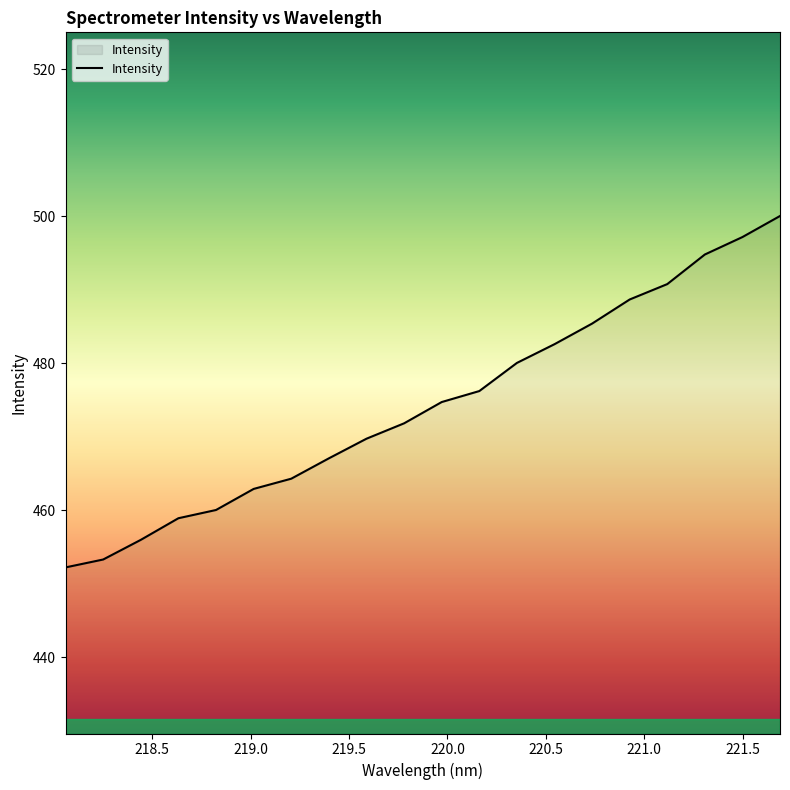

What is the greatest value displayed?

500.0